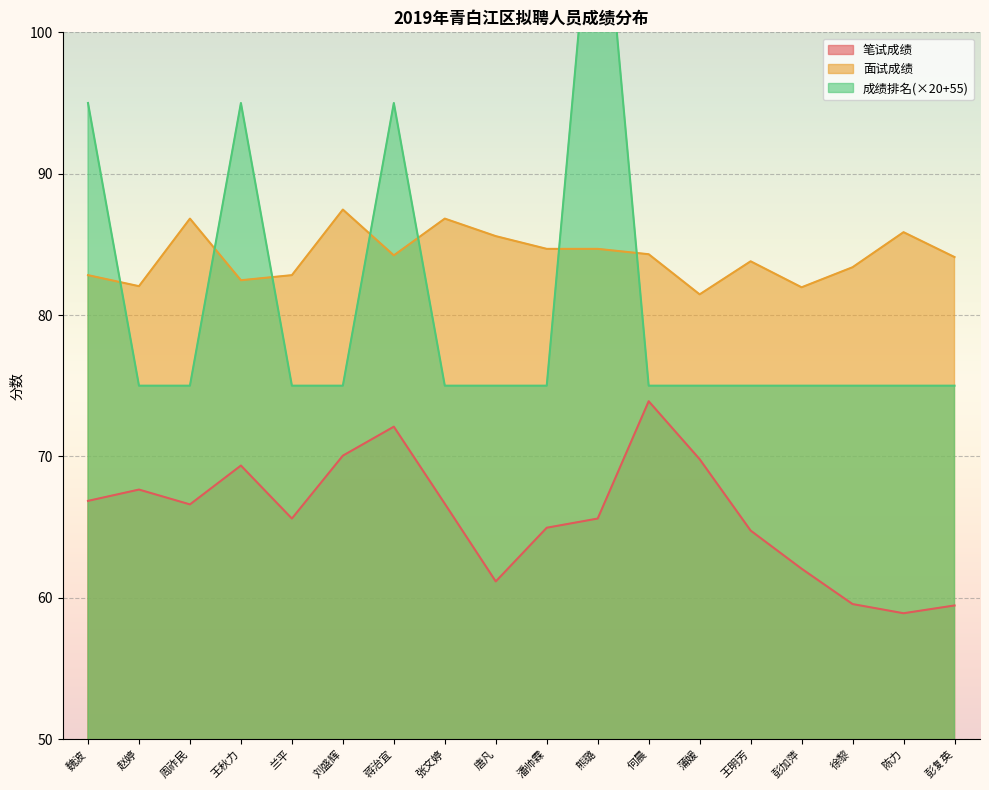

Which category has the highest value in the 笔试成绩 series?

何晨